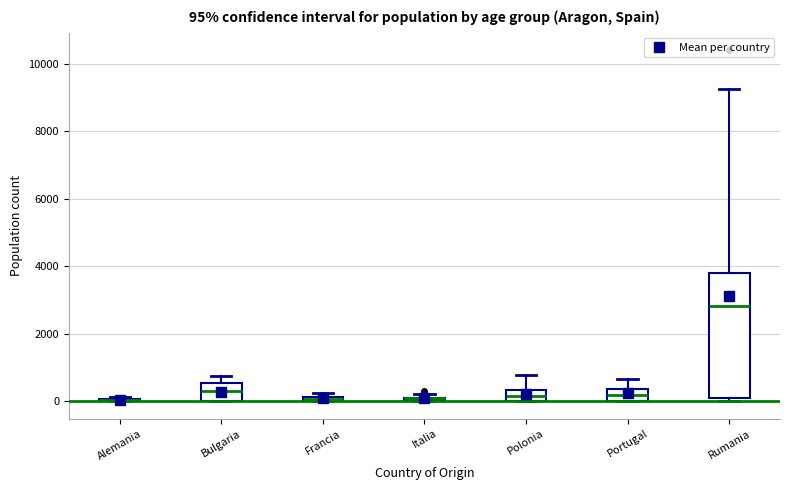

Which box is the tallest, from its lower edge to its upper edge?

Rumania